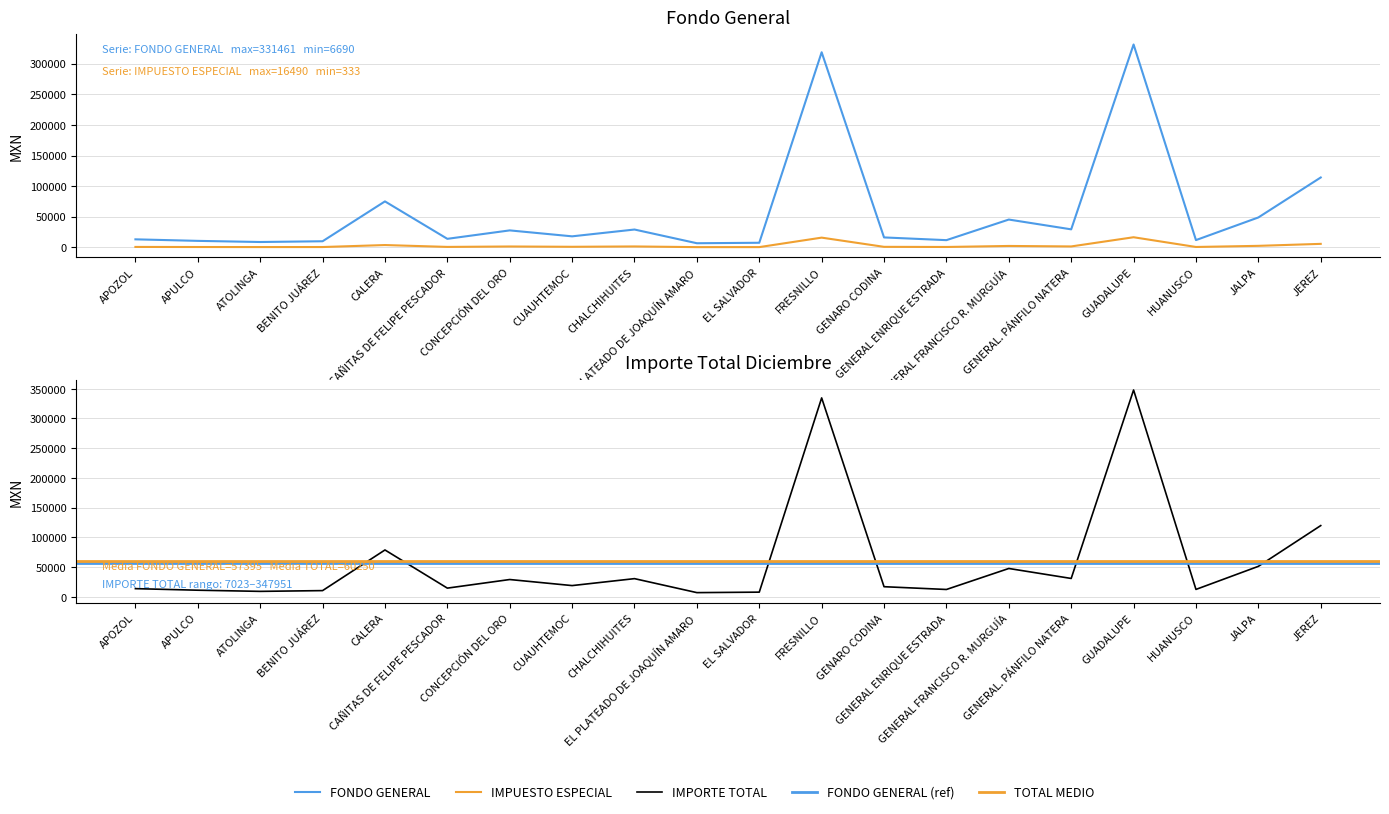

Rank the categories by IMPORTE TOTAL DICIEMBRE value from lowest to highest.

EL PLATEADO DE JOAQUÍN AMARO, EL SALVADOR, ATOLINGA, BENITO JUÁREZ, APULCO, GENERAL ENRIQUE ESTRADA, HUANUSCO, APOZOL, CAÑITAS DE FELIPE PESCADOR, GENARO CODINA, CUAUHTEMOC, CONCEPCIÓN DEL ORO, CHALCHIHUITES, GENERAL. PÁNFILO NATERA, GENERAL FRANCISCO R. MURGUÍA, JALPA, CALERA, JEREZ, FRESNILLO, GUADALUPE